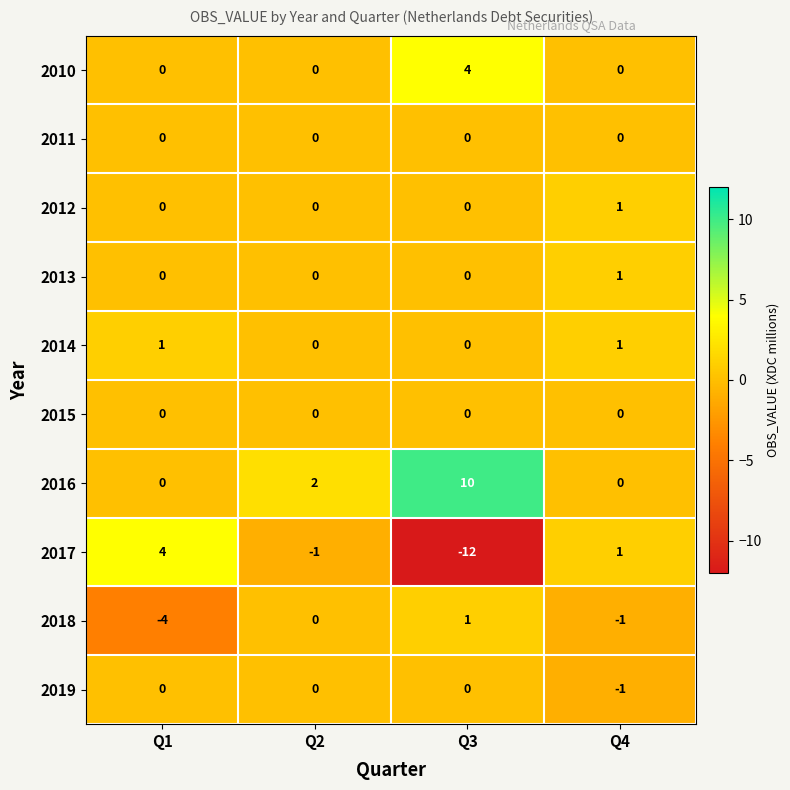

What is the spread (max minus min) of values at Q1?

8